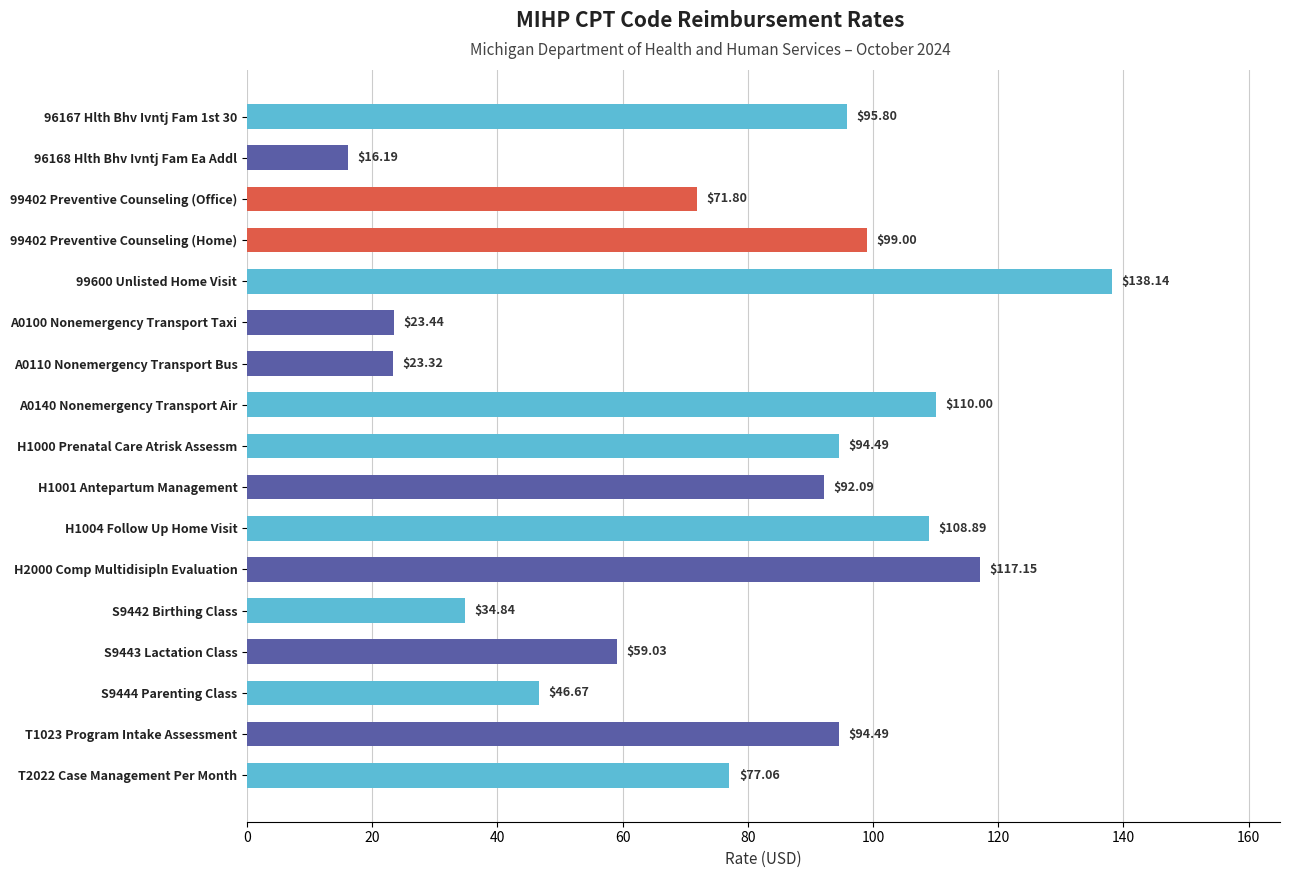

What is the minimum value shown in the chart?

16.2